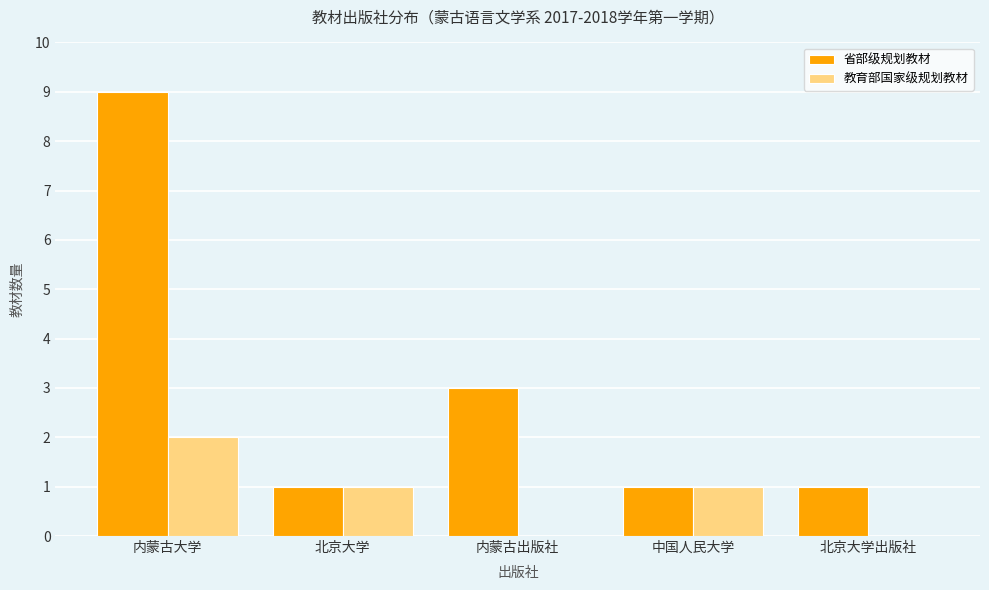

What is the sum of the 教育部国家级规划教材 values at 北京大学 and 内蒙古出版社?

1